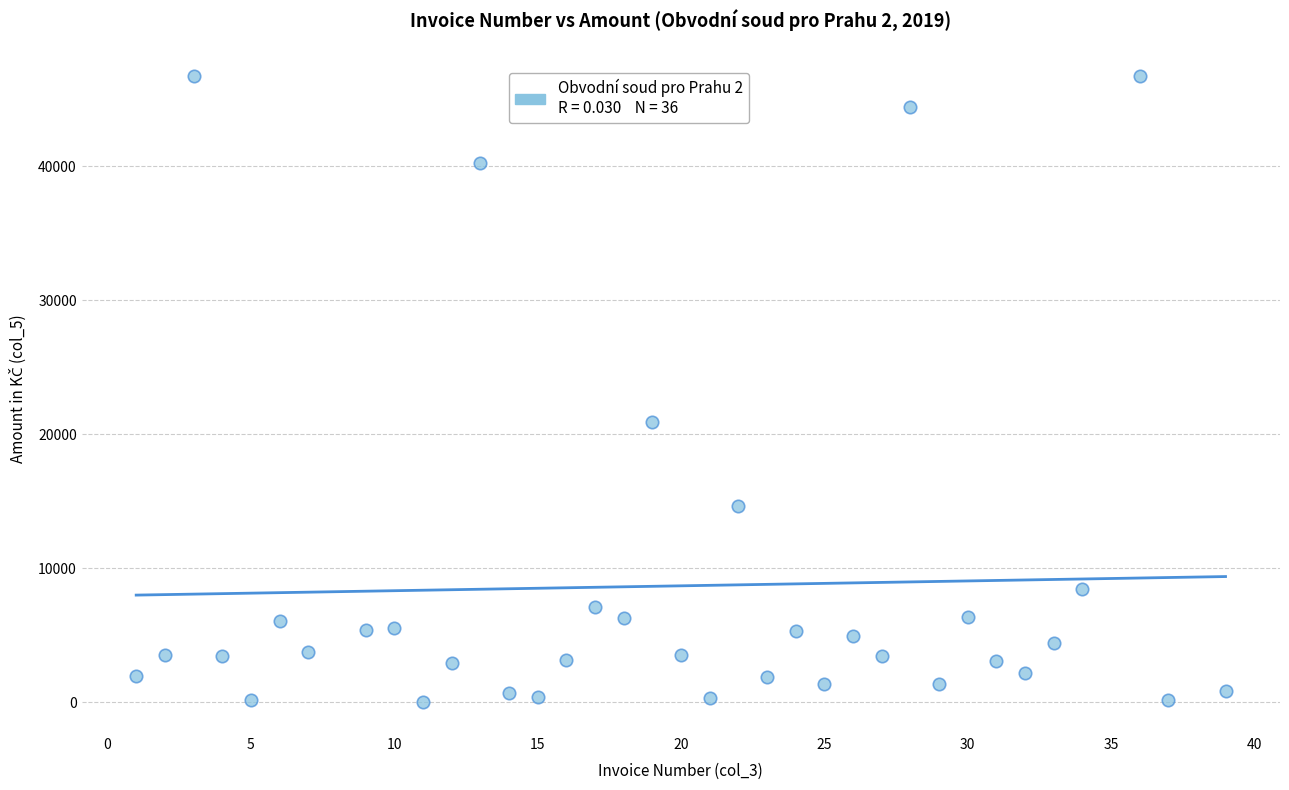

What is the range of Y values (max minus min)?

46716.9